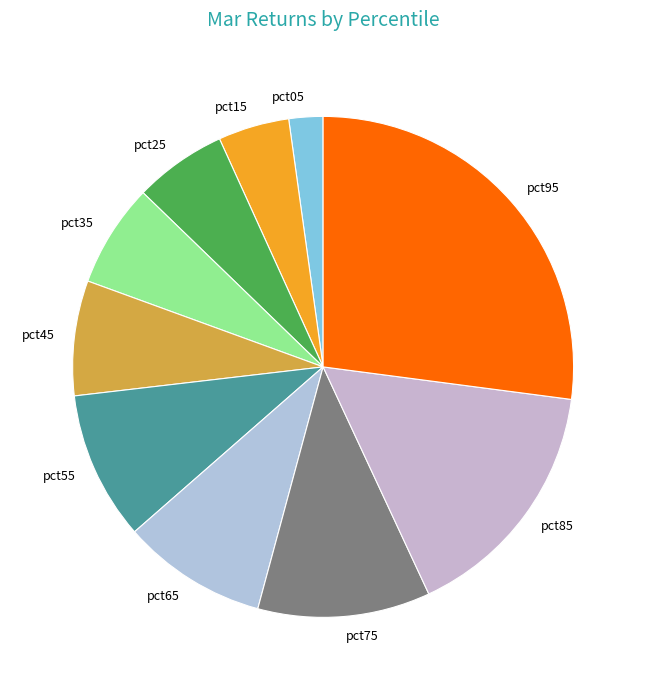

Which has a higher value, pct95 or pct25?

pct95